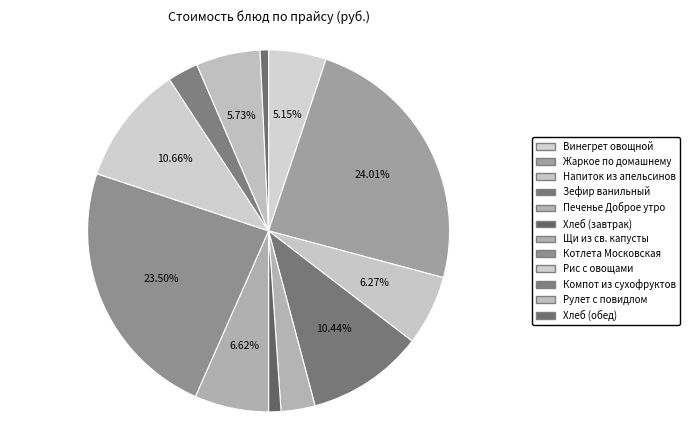

To the nearest percent, what is the combined percentage of Напиток из апельсинов and Печенье Доброе утро?

9%